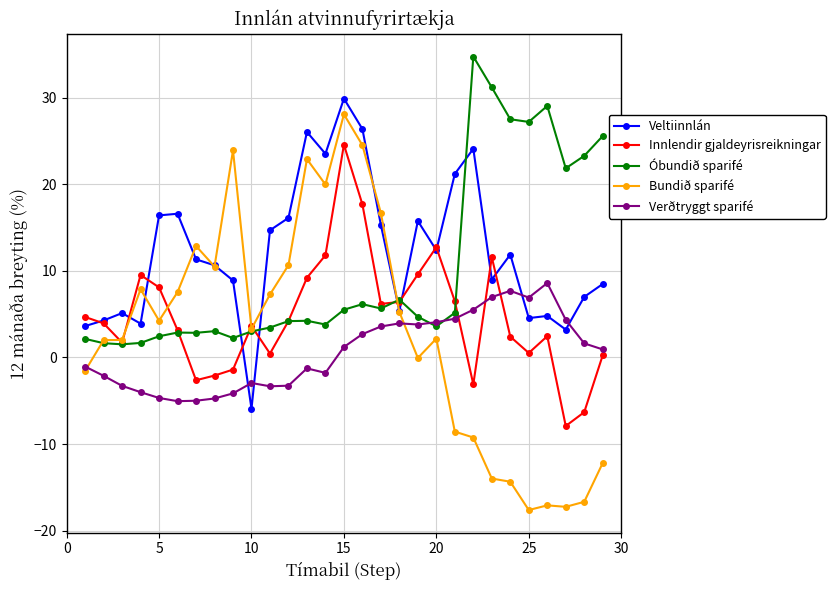

True or false: Veltiinnlán has more than 2 interior local peaks.

True